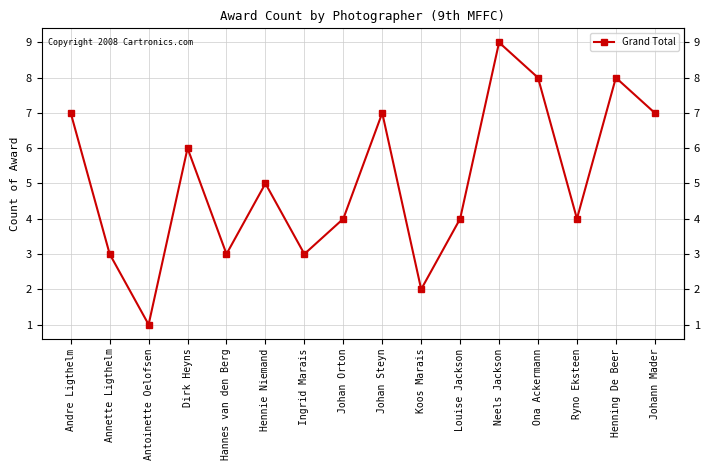

The chart shows a value of 1 at Koos Marais. True or false?

False